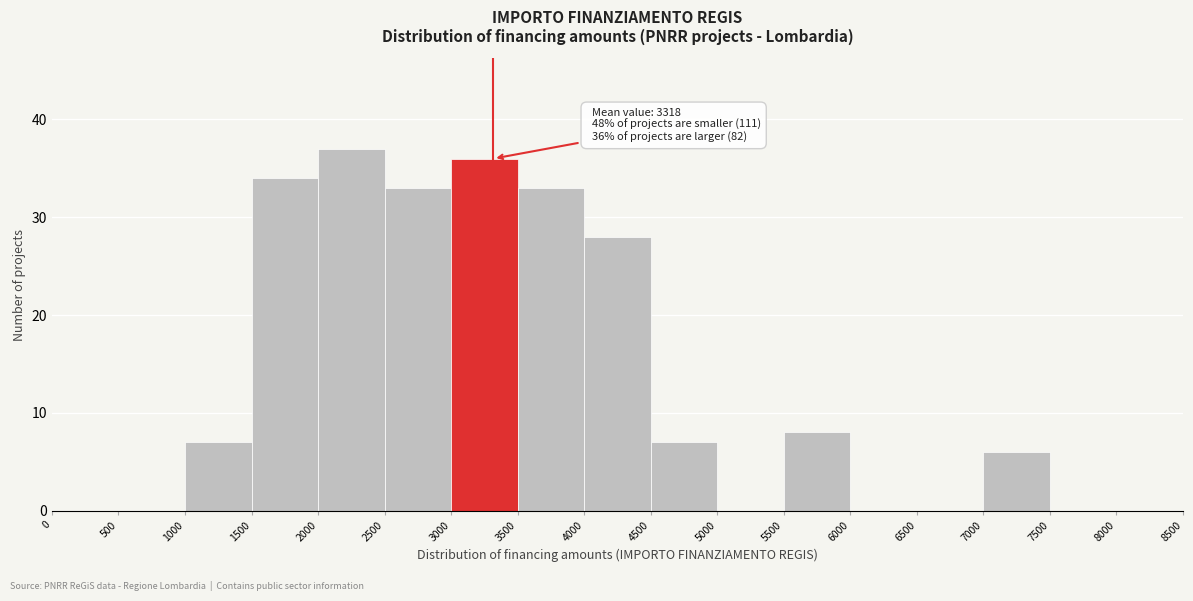

Over which range of the x-axis is the bar tallest?

2000 to 2500